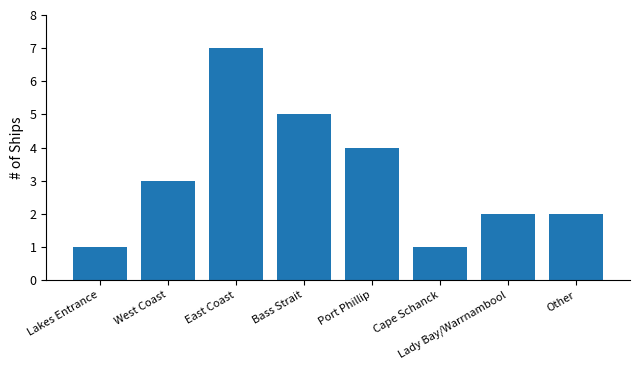

What is the ratio of the value at East Coast to the value at Lady Bay/Warrnambool?

3.5